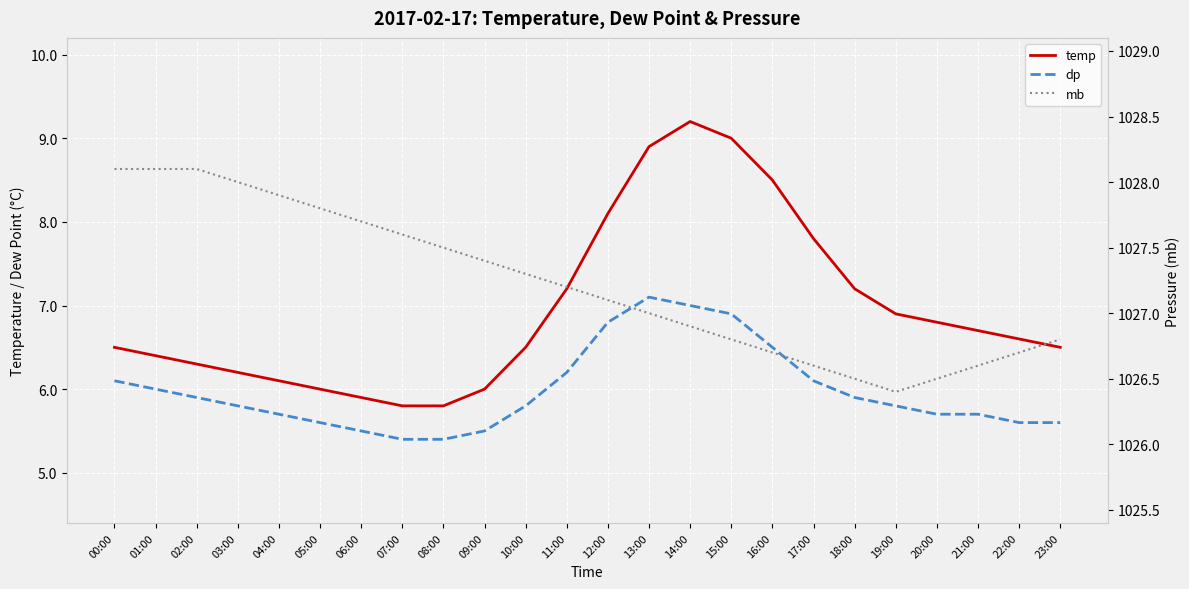

What is the label of the 7th point from the right?

17:00